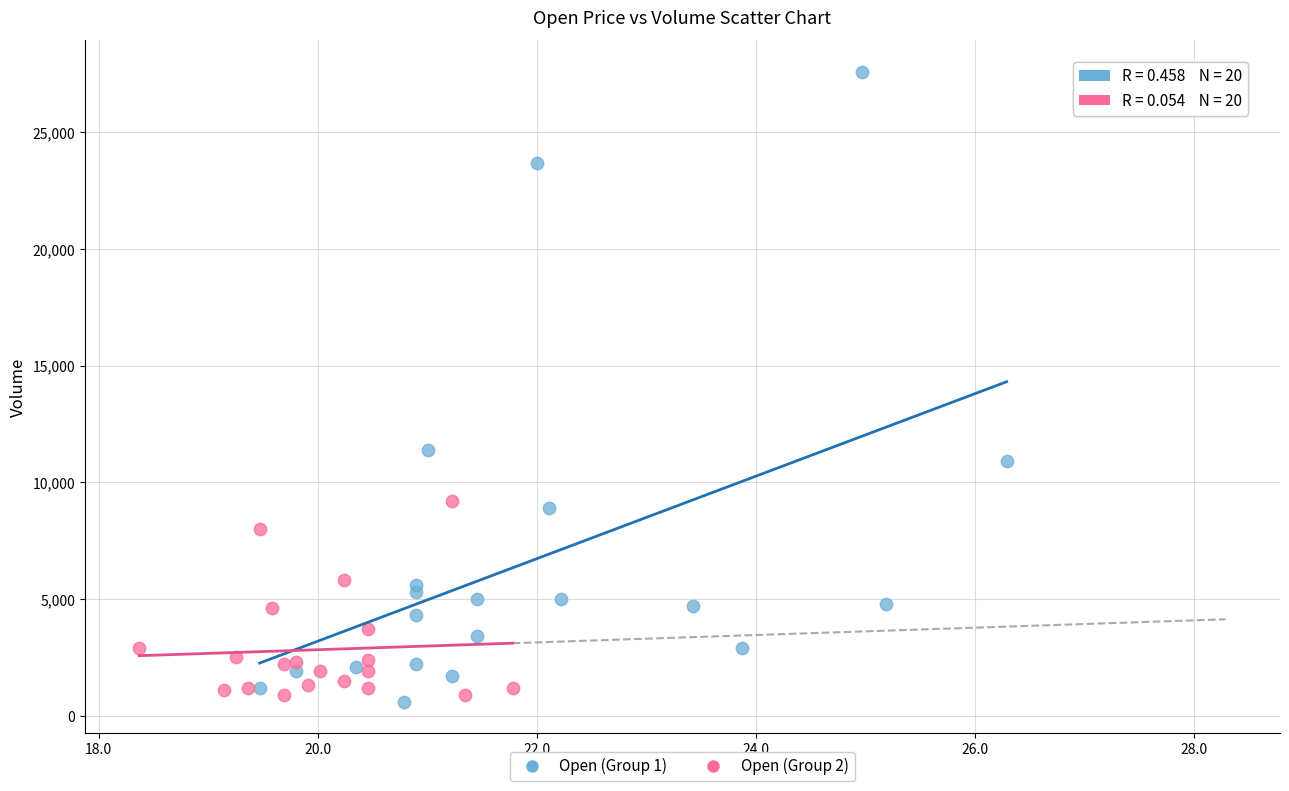

What are all the series names shown in the legend?

Open (Group 1), Open (Group 2)